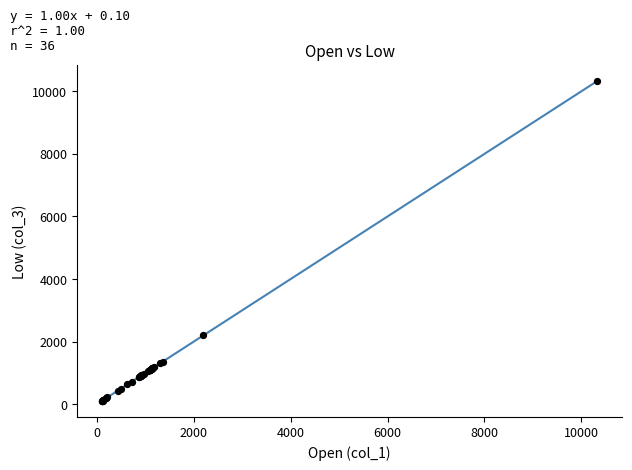

What Y value in the scatter plot is closest to 5213?

2194.7